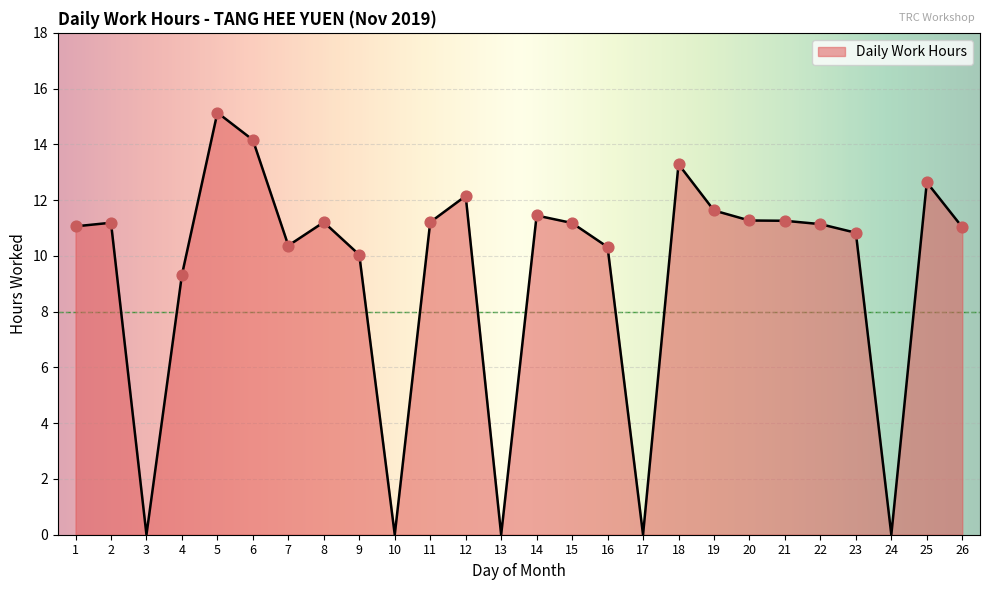

Between 4 and 23, which is larger?

23